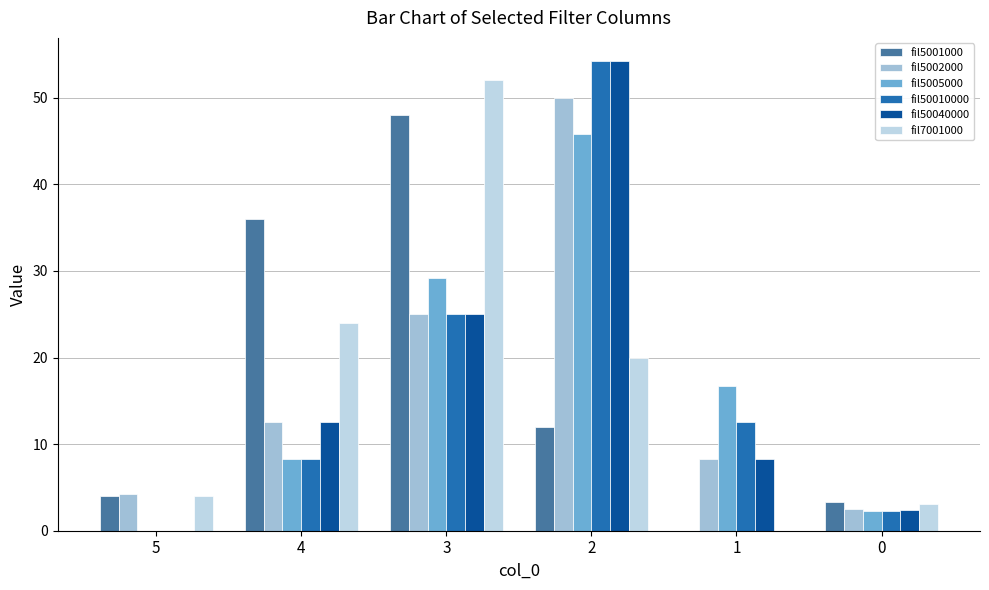

What is the sum of the fil5002000 values at 0 and 3?

27.5